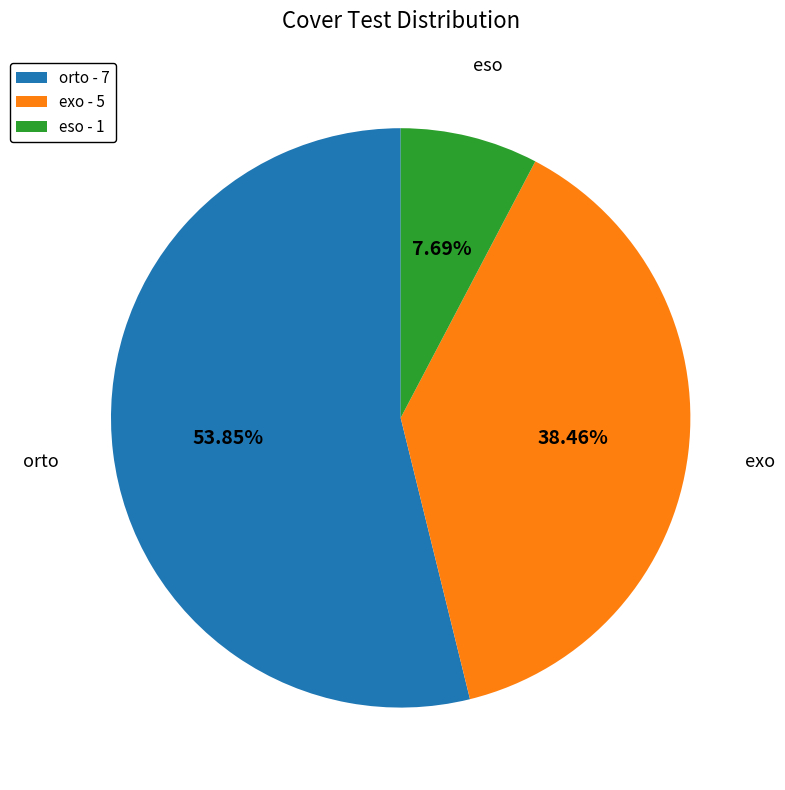

To the nearest percent, what portion does exo represent?

38%